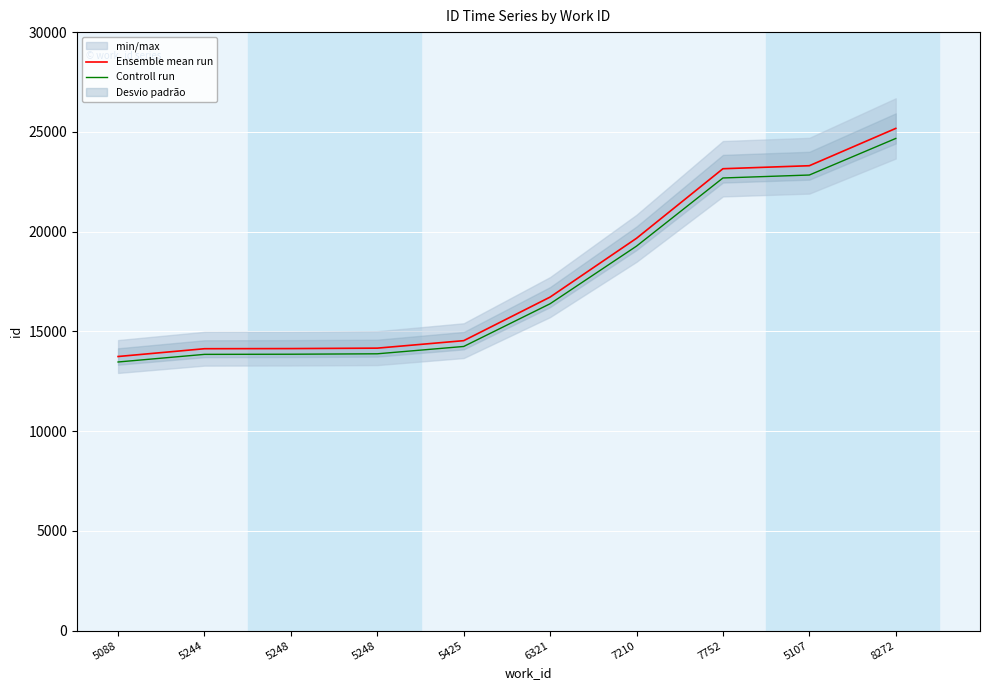

At which label is Ensemble mean run closest to 19456?

7210